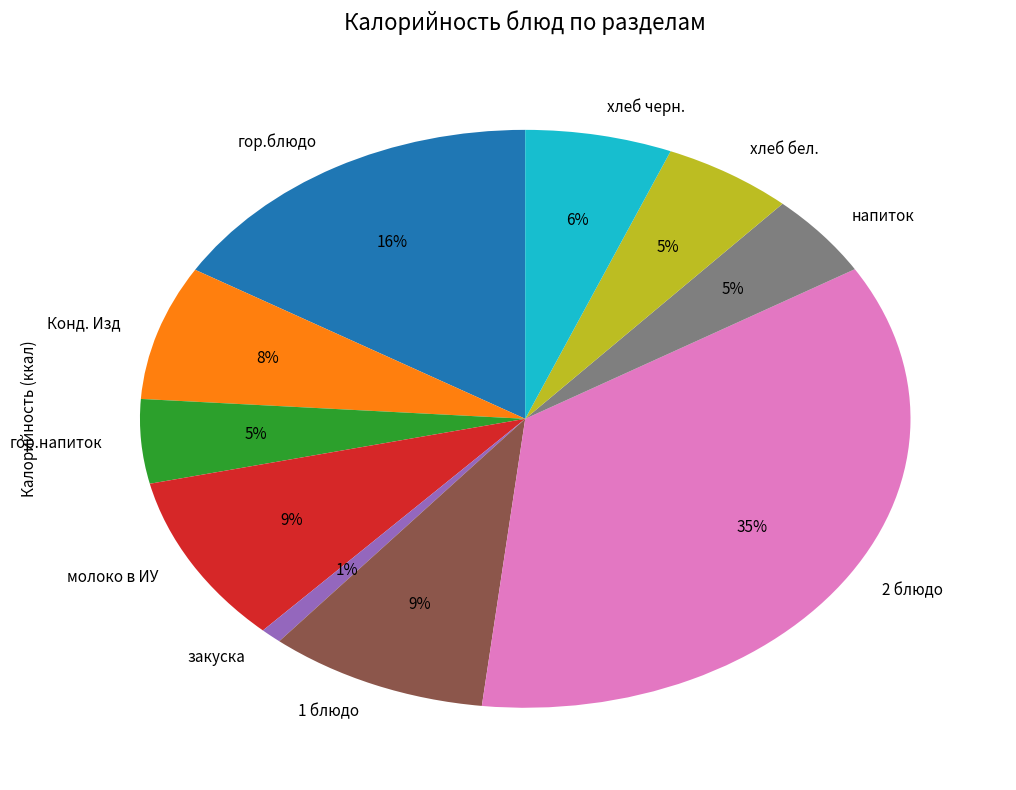

True or false: 1 блюдо accounts for 3% of the total.

False